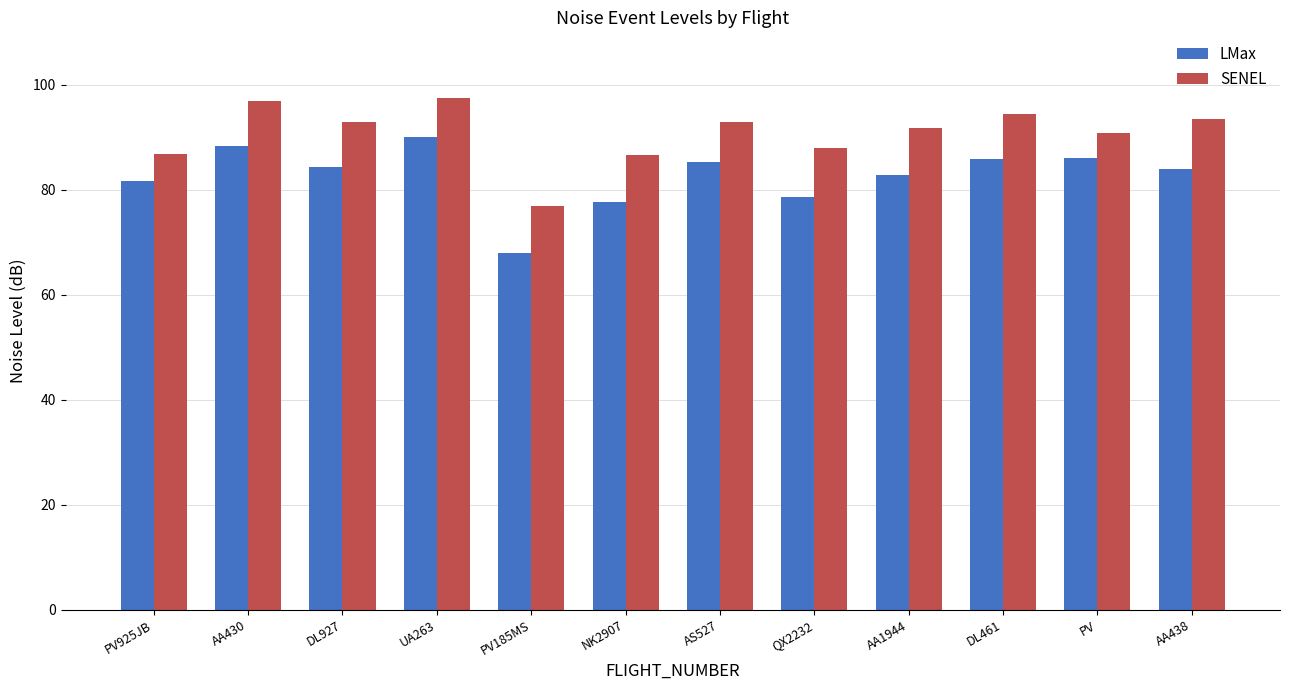

Which series has the largest range (max minus min)?

LMax